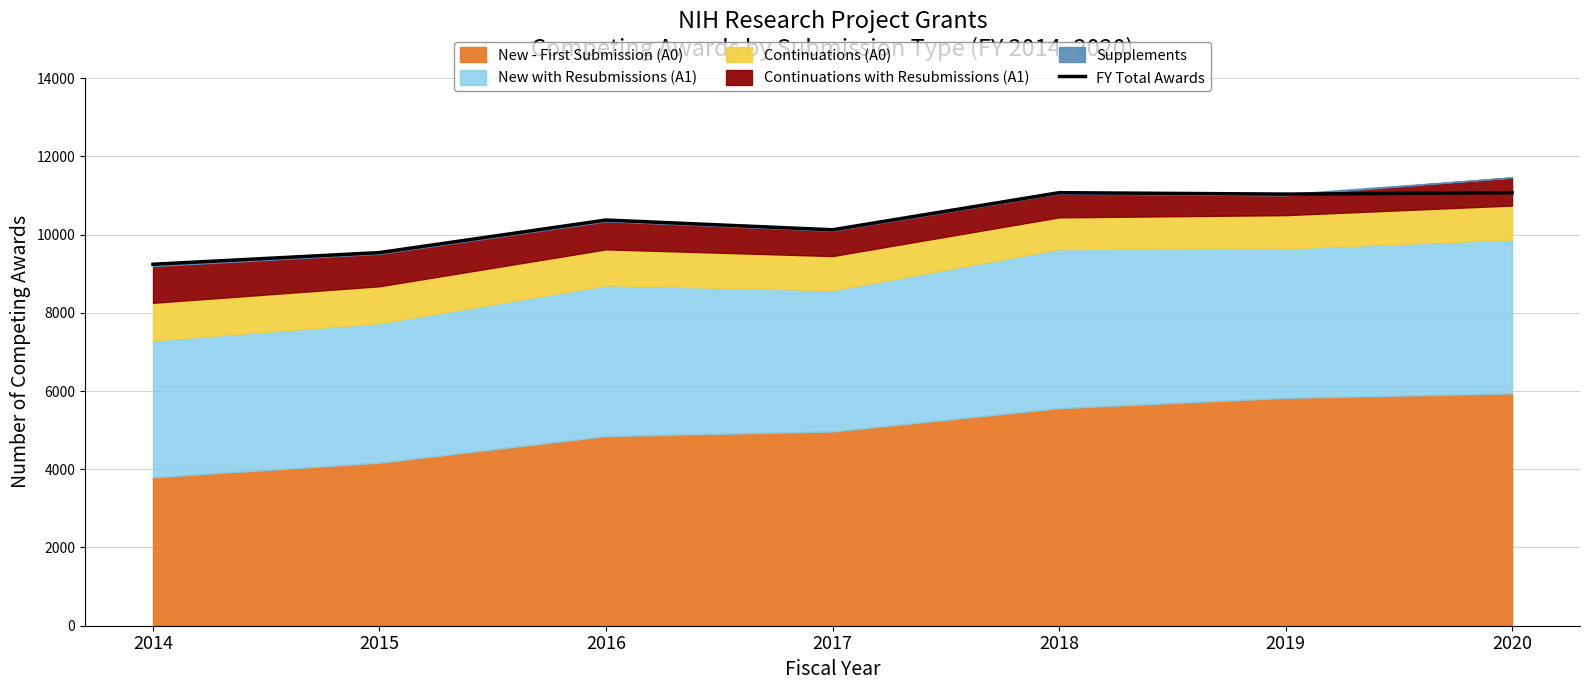

True or false: FY Total Awards has a value of 6356 at 2019.

False